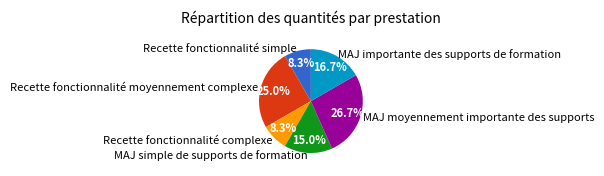

Which slice is the largest?

MAJ moyennement importante des supports